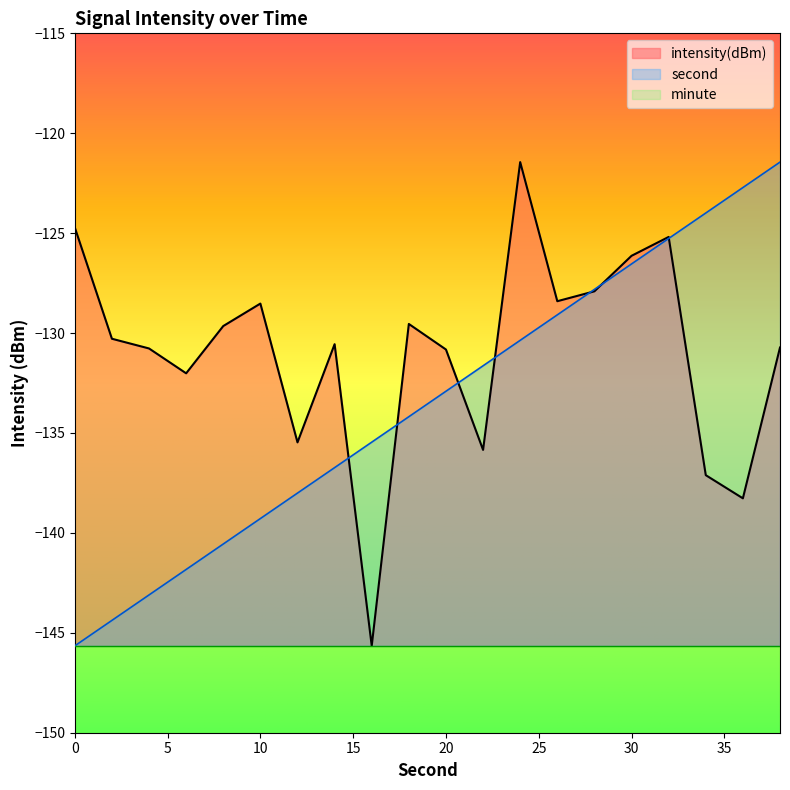

What is the value of the intensity(dBm) point at the 3rd from the left?

-130.8